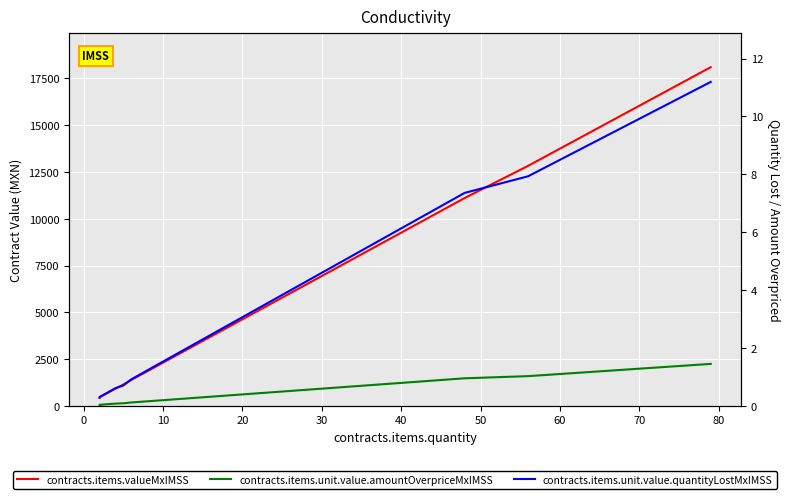

Reading right to left, list all the values displayed in this chart.

contracts.items.valueMxIMSS: 18094.6	12826.5	11106.2	10180.7	8792.4	5090.4	4627.6	4164.8	3702.1	3702.1	1388.3	1145.2	925.5	462.8	462.8	458.1
contracts.items.unit.value.amountOverpriceMxIMSS: 2245.4	1591.7	1476.3	1353.3	1168.8	676.7	615.1	553.6	492.1	492.1	184.5	142.1	123.0	61.5	61.5	56.8
contracts.items.unit.value.quantityLostMxIMSS: 11.2	7.9	7.4	6.7	5.8	3.4	3.1	2.8	2.5	2.5	0.9	0.7	0.6	0.3	0.3	0.3